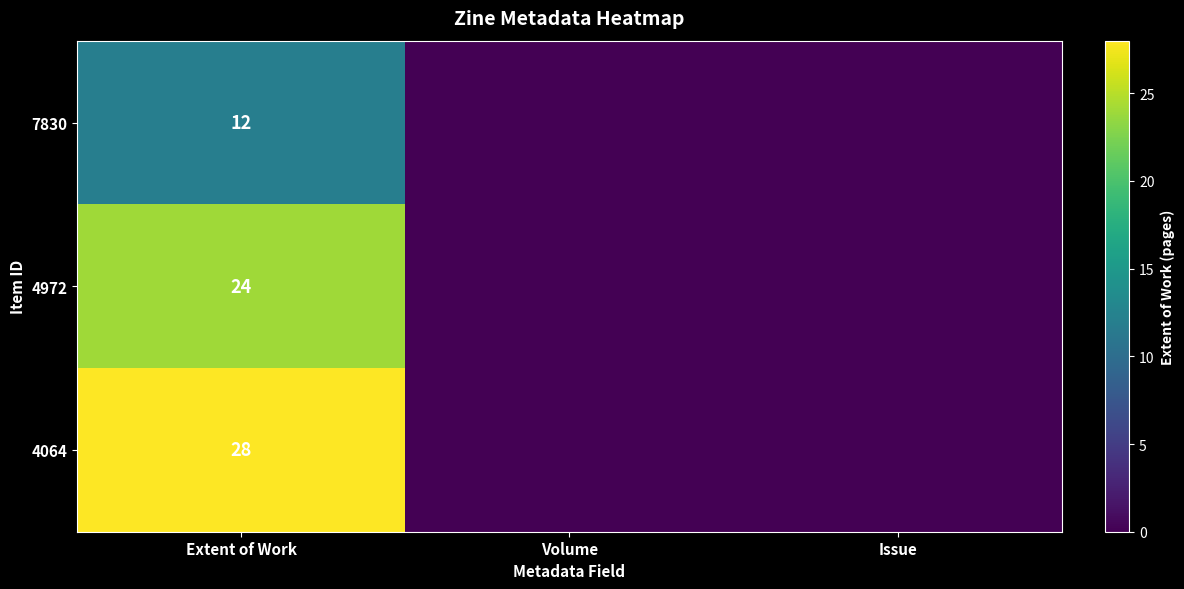

What is the maximum value shown in the chart?

28